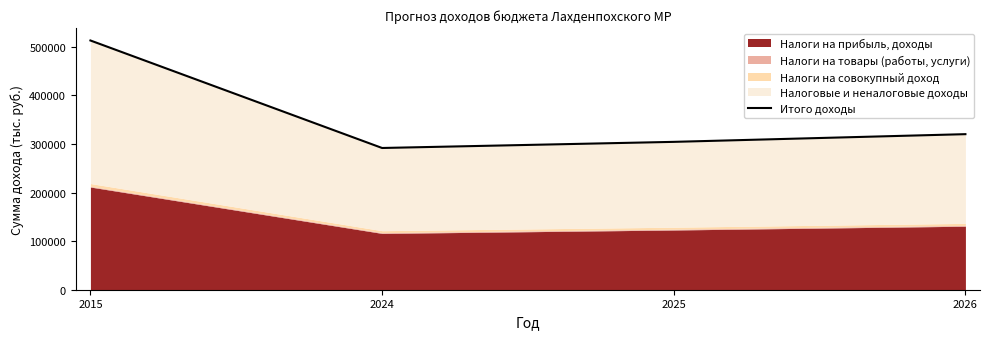

List the labels in order of value, largest first.

2015, 2026, 2025, 2024